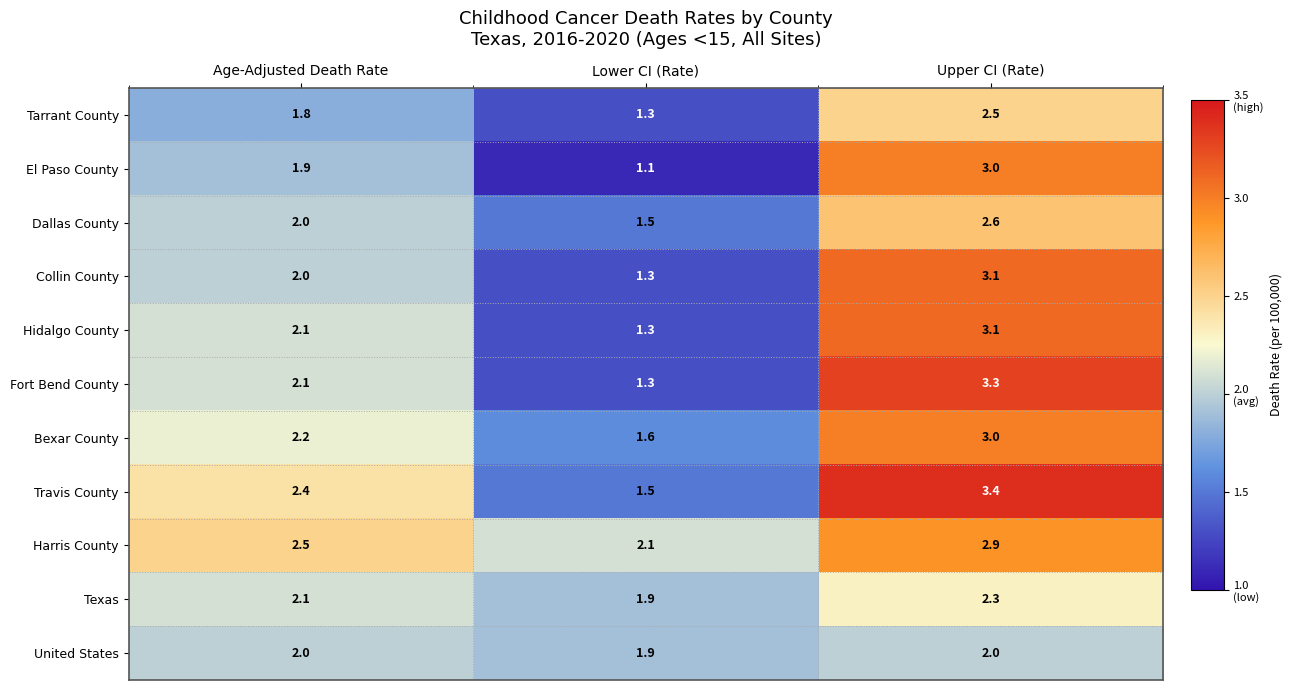

What is the total value across all series at Age-Adjusted Death Rate?

23.1